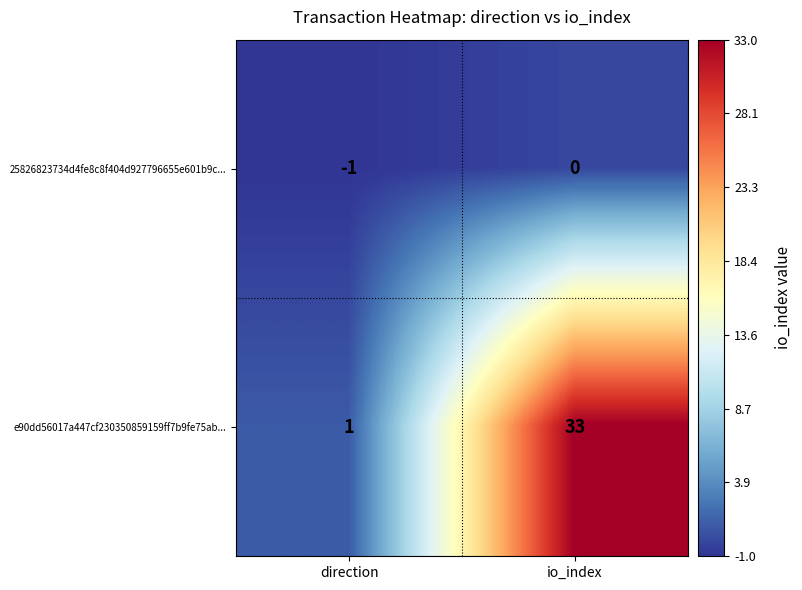

What is the spread (max minus min) of values at io_index?

33